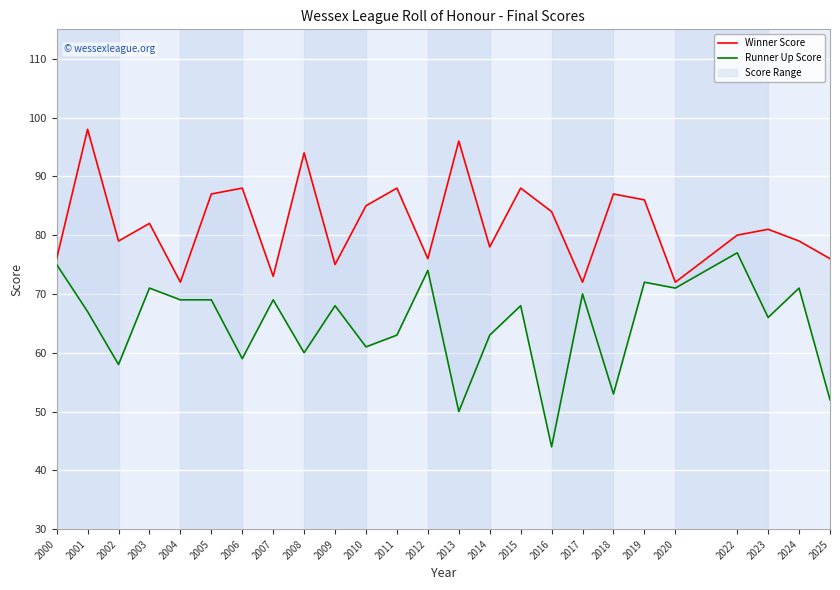

Reading left to right, extract all data points from this chart.

Winner Score: 76	98	79	82	72	87	88	73	94	75	85	88	76	96	78	88	84	72	87	86	72	80	81	79	76
Runner Up Score: 75	67	58	71	69	69	59	69	60	68	61	63	74	50	63	68	44	70	53	72	71	77	66	71	52